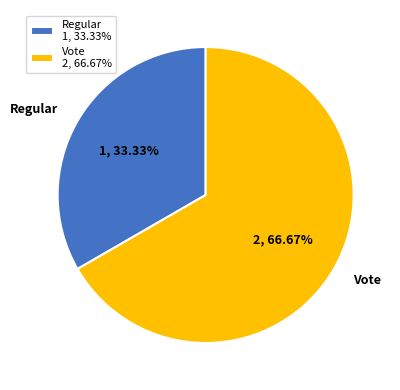

Rank the categories by value from highest to lowest.

Vote, Regular